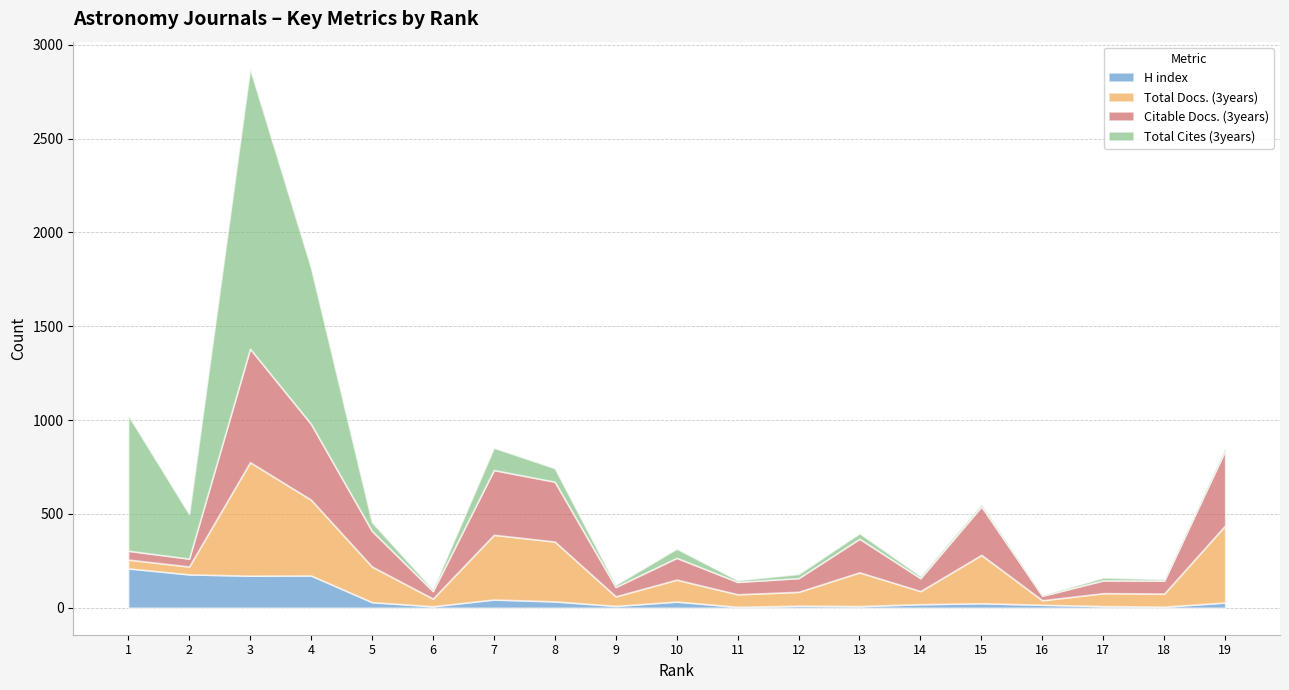

What is the minimum value shown in the chart?

4